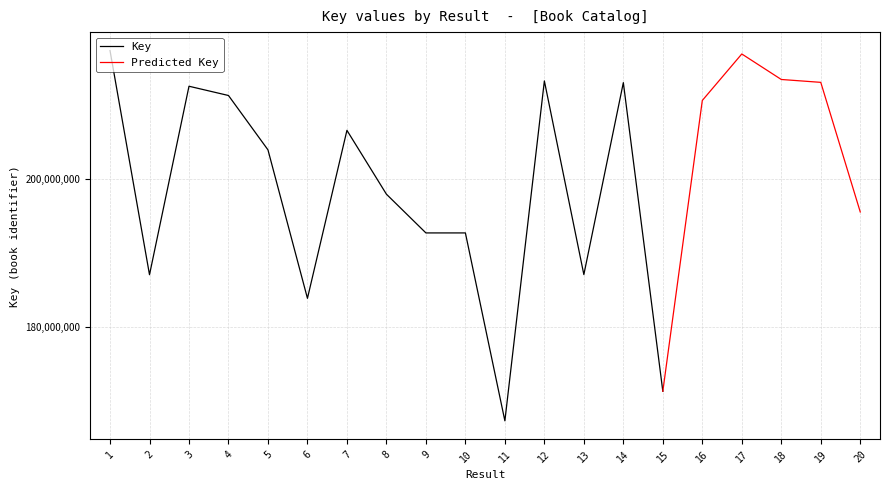

At which label is Key closest to 192355541?

9